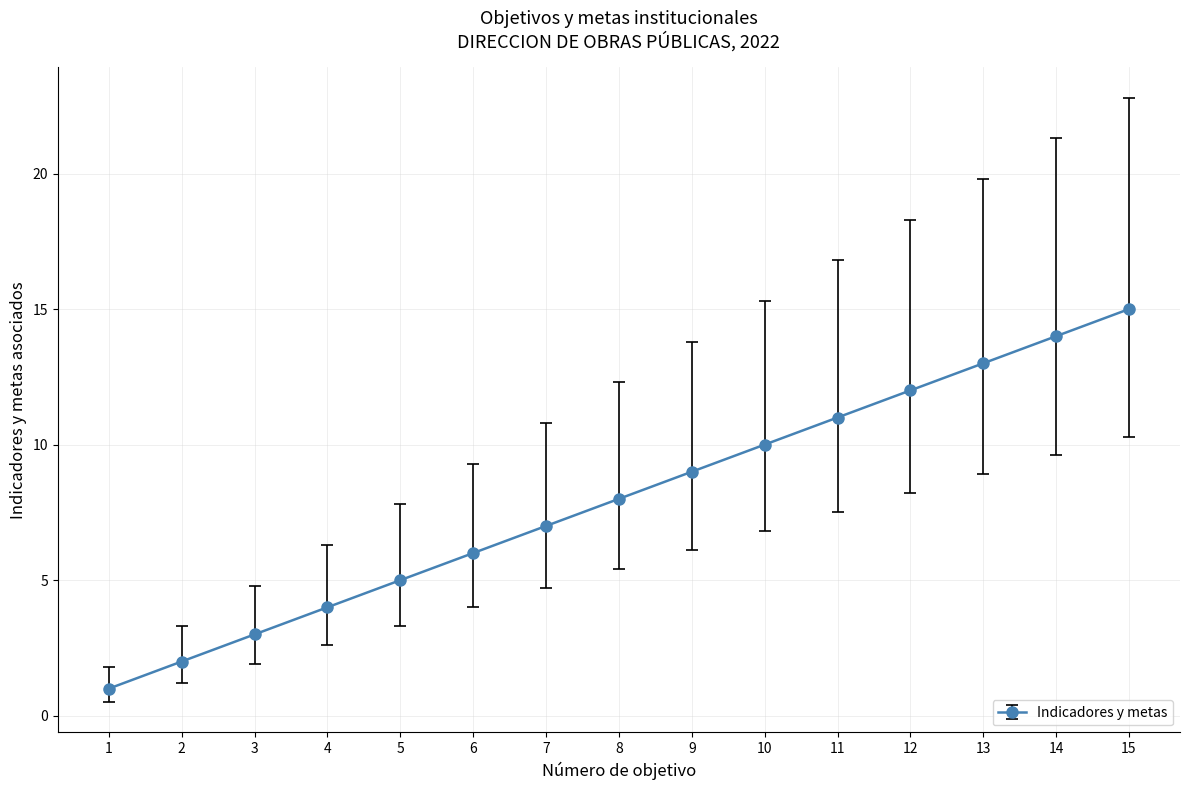

Reading left to right, list all the values displayed in this chart.

1=1	2=2	3=3	4=4	5=5	6=6	7=7	8=8	9=9	10=10	11=11	12=12	13=13	14=14	15=15